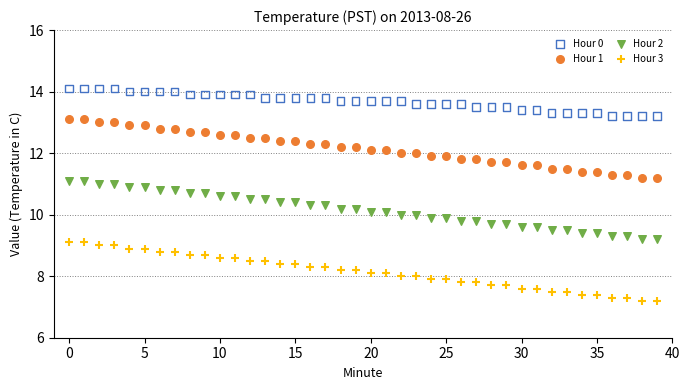

What are all the series names shown in the legend?

Hour 0, Hour 1, Hour 2, Hour 3